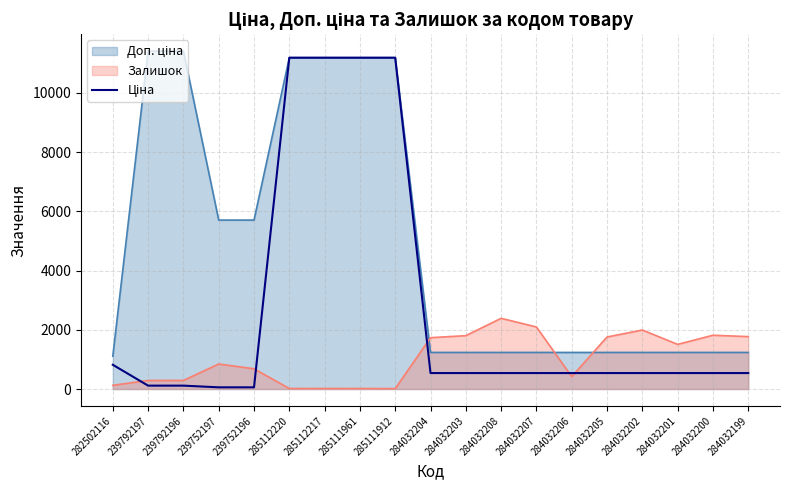

Rank the categories by value from lowest to highest.

239752197, 239752196, 239792197, 239792196, 284032204, 284032203, 284032208, 284032207, 284032206, 284032205, 284032202, 284032201, 284032200, 284032199, 282502116, 285112220, 285112217, 285111961, 285111912